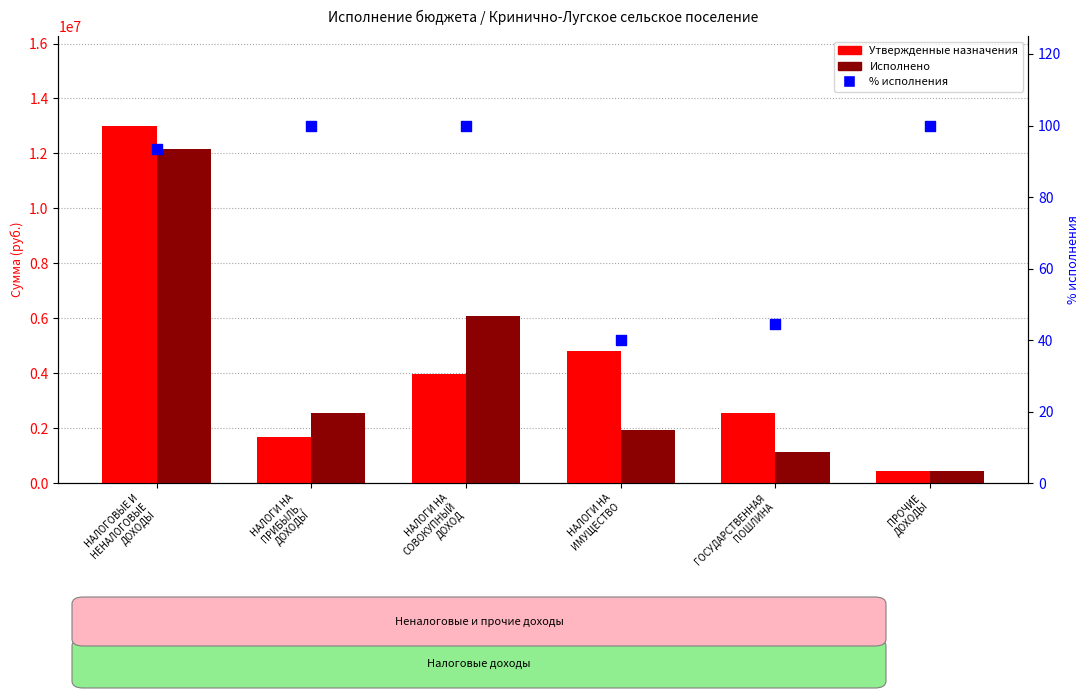

What is the total value across all series at ПРОЧИЕ
ДОХОДЫ?

893325.2